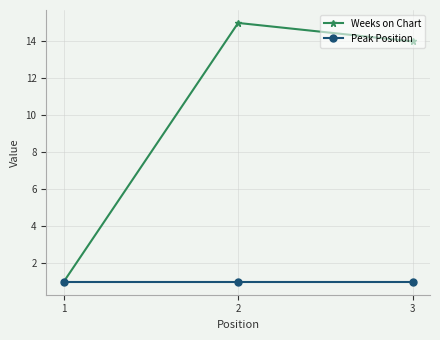

Is it true that Peak Position equals 1 at 3?

True